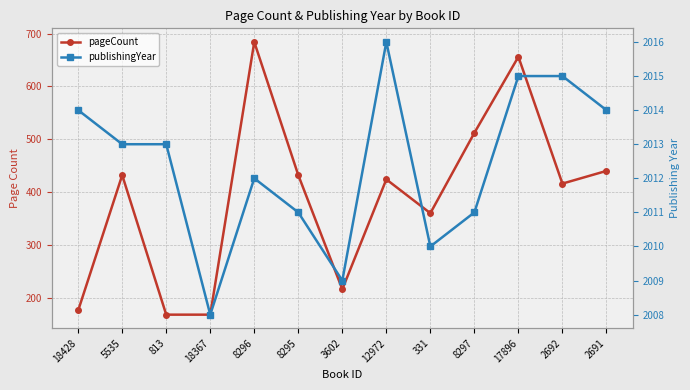

What is the sum of all pageCount values?

5084